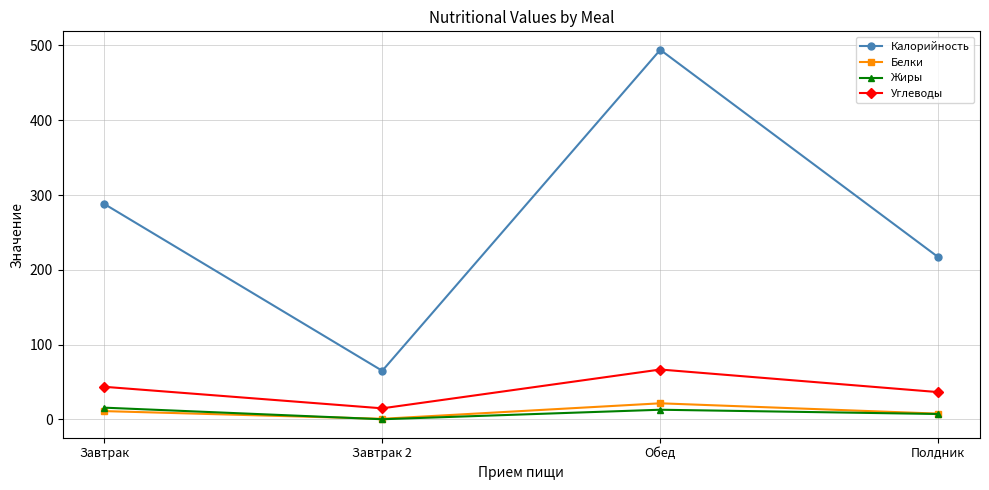

How many values in the Калорийность series are below 288?

2